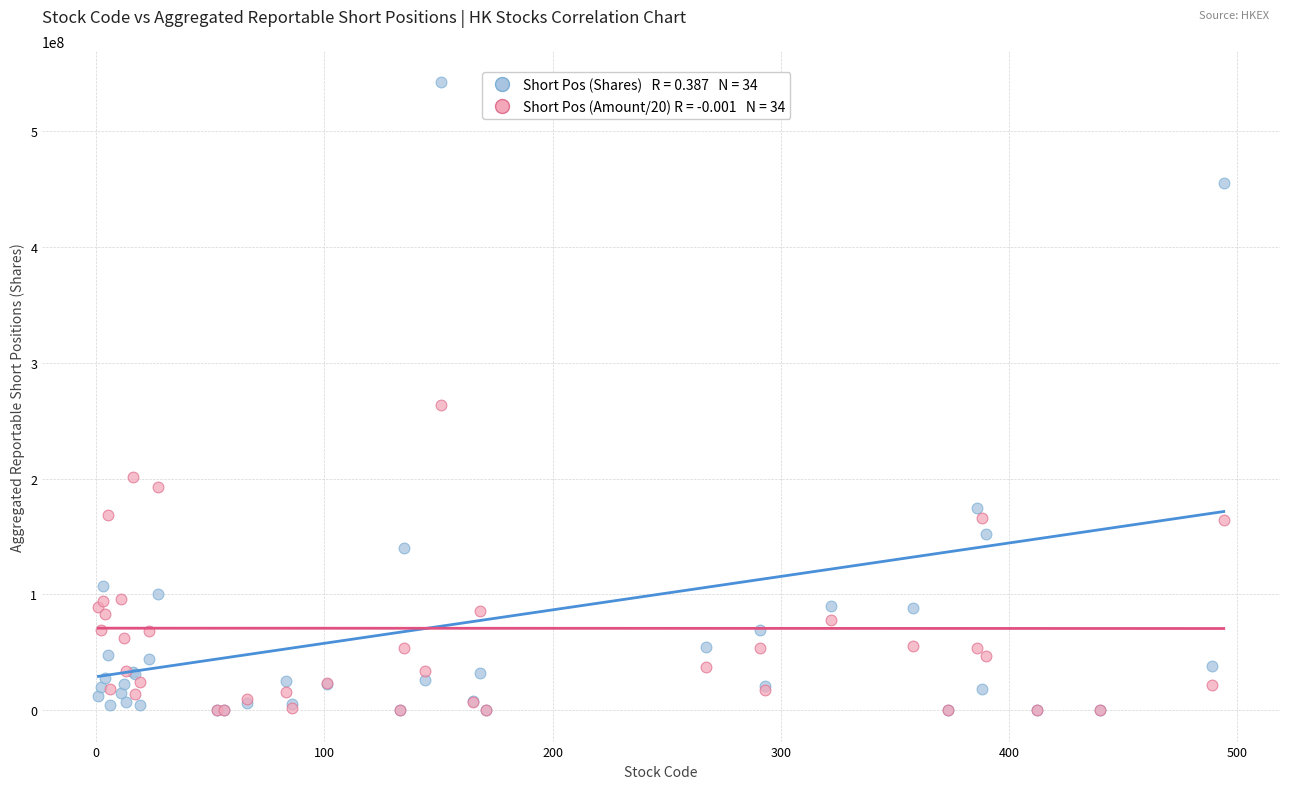

Across all series, what Y value is closest to 271141054?

263820246.1